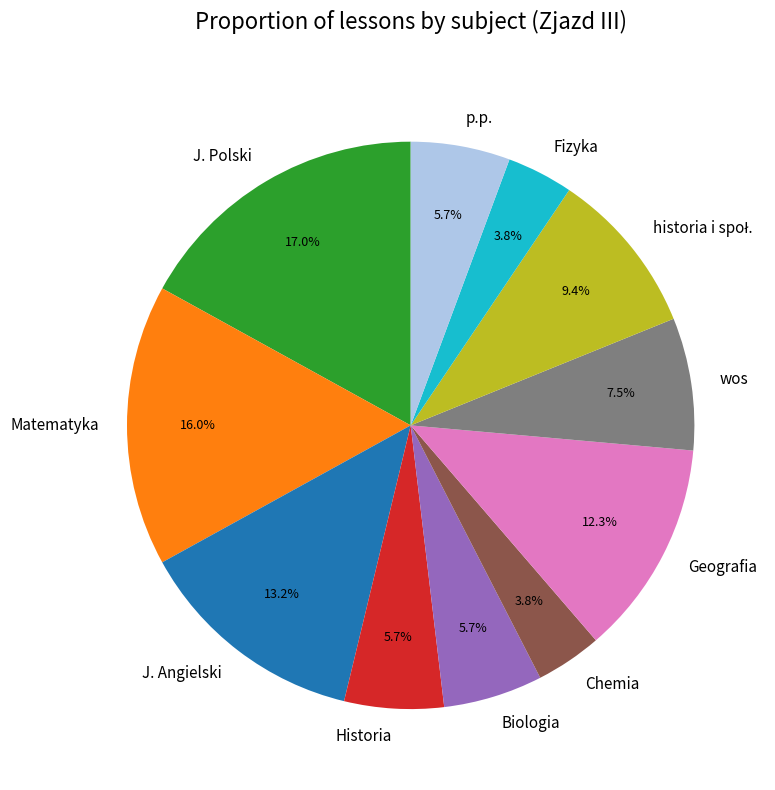

How much of the chart is everything except Matematyka?

84.0%